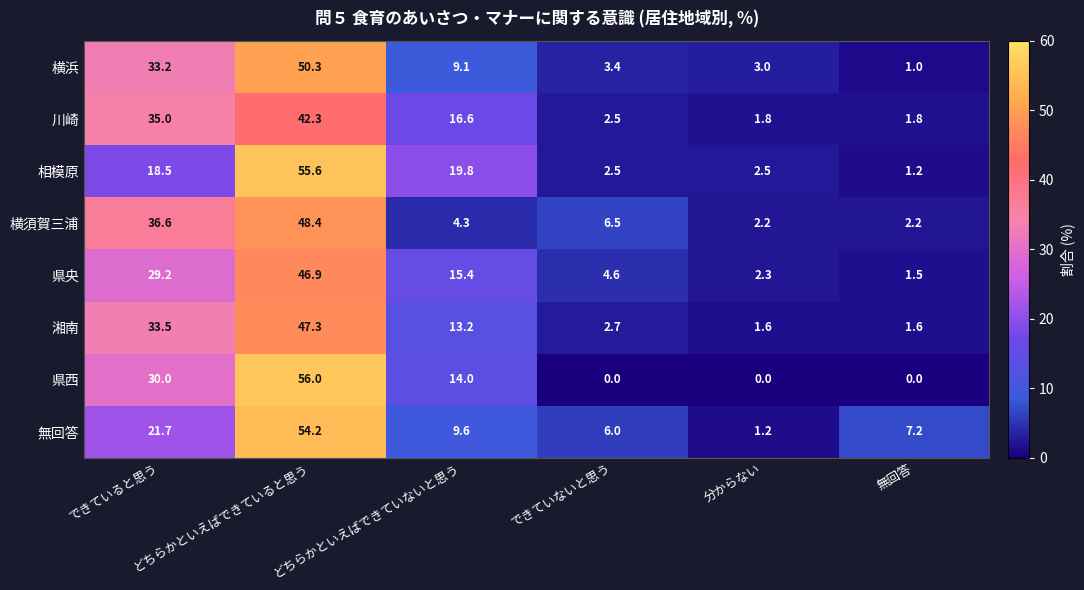

What is the difference between the highest and lowest values at できていないと思う?

6.5